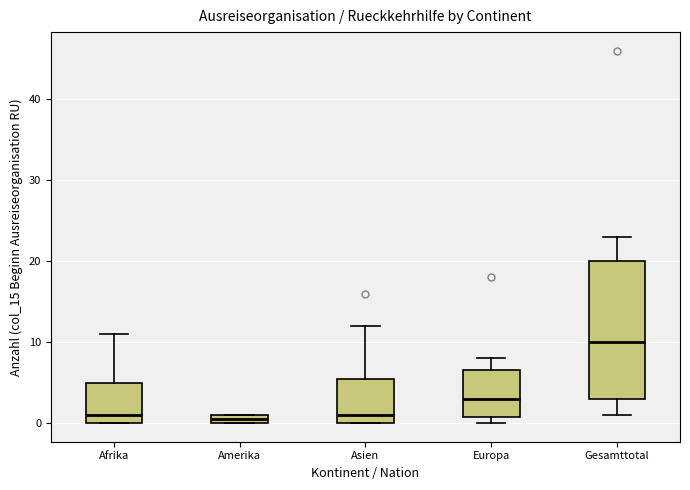

Where does the median line of the box for Asien sit on the y-axis? The values are not printed on the chart, so give them approximately, as read against the axis.

1